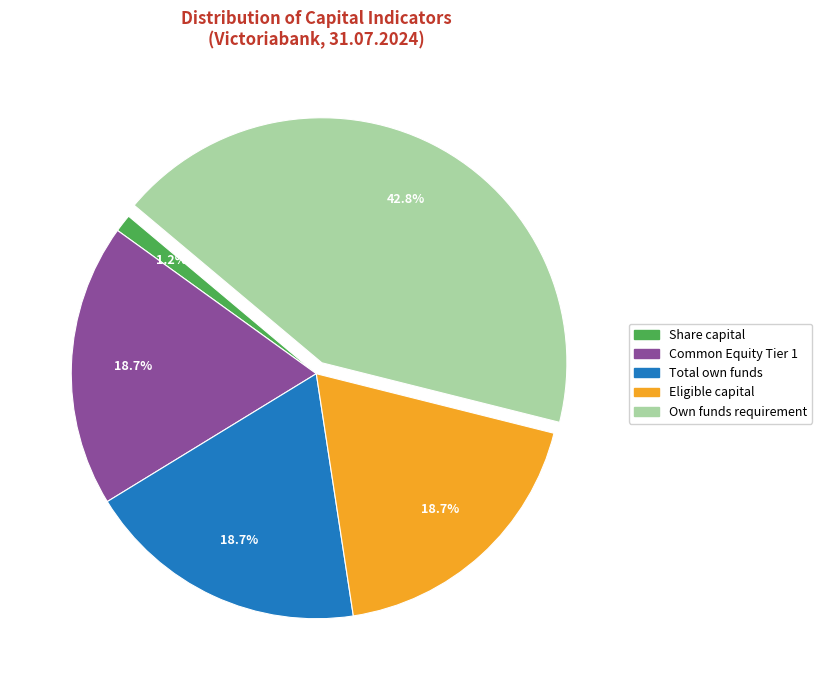

Is there a majority slice in this chart?

No